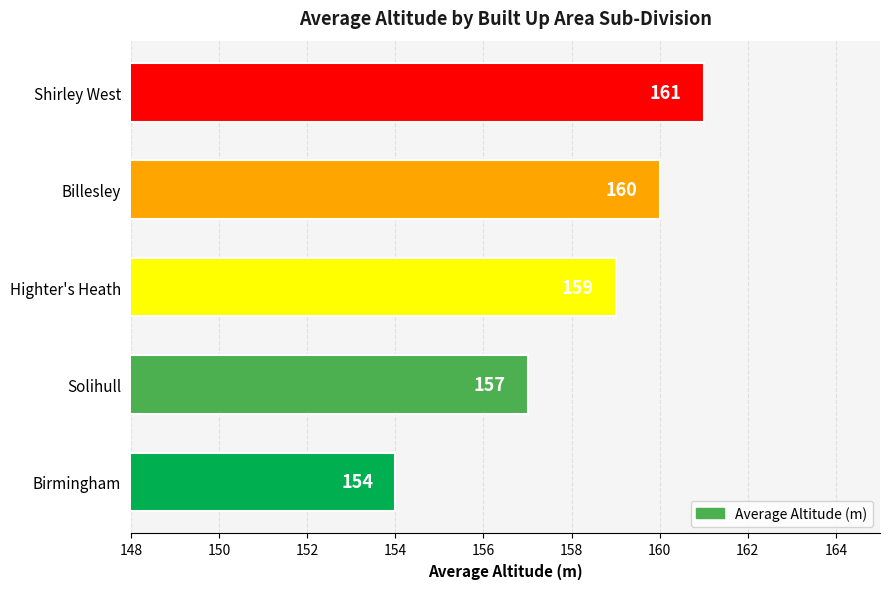

What is the smallest value displayed?

154